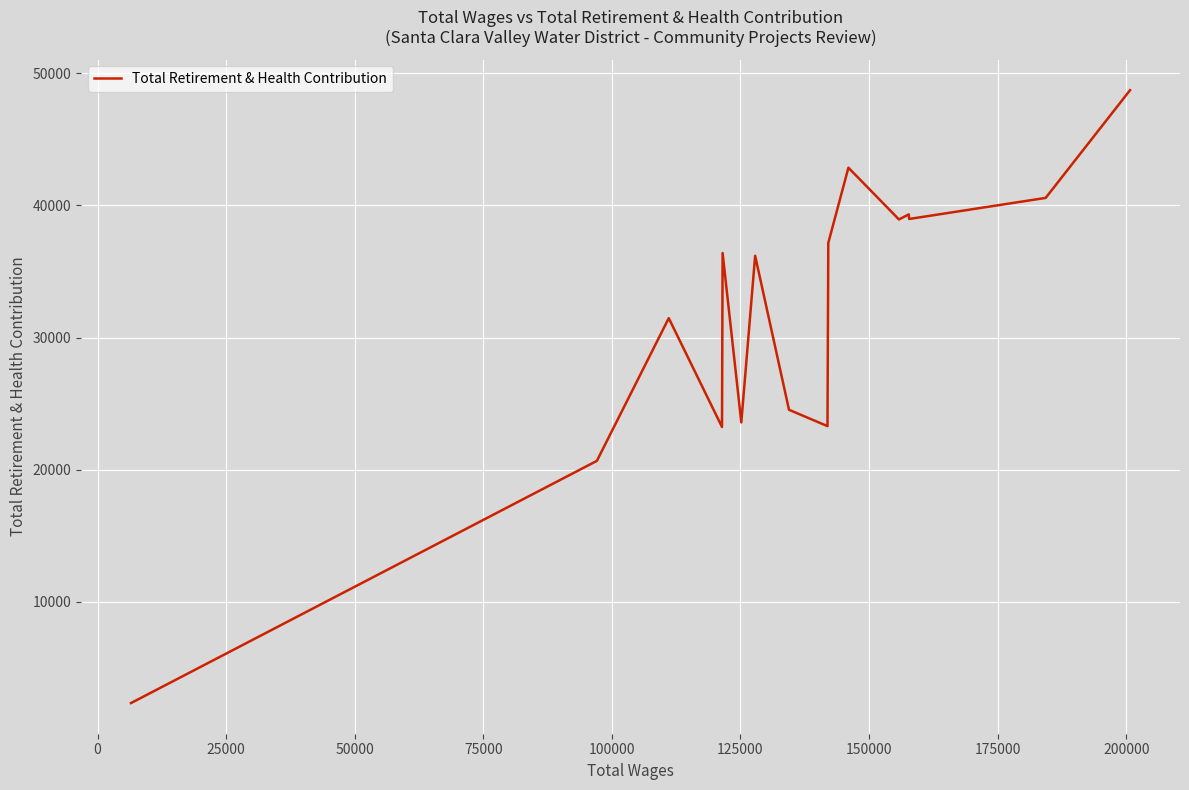

What is the minimum value shown in the chart?

2341